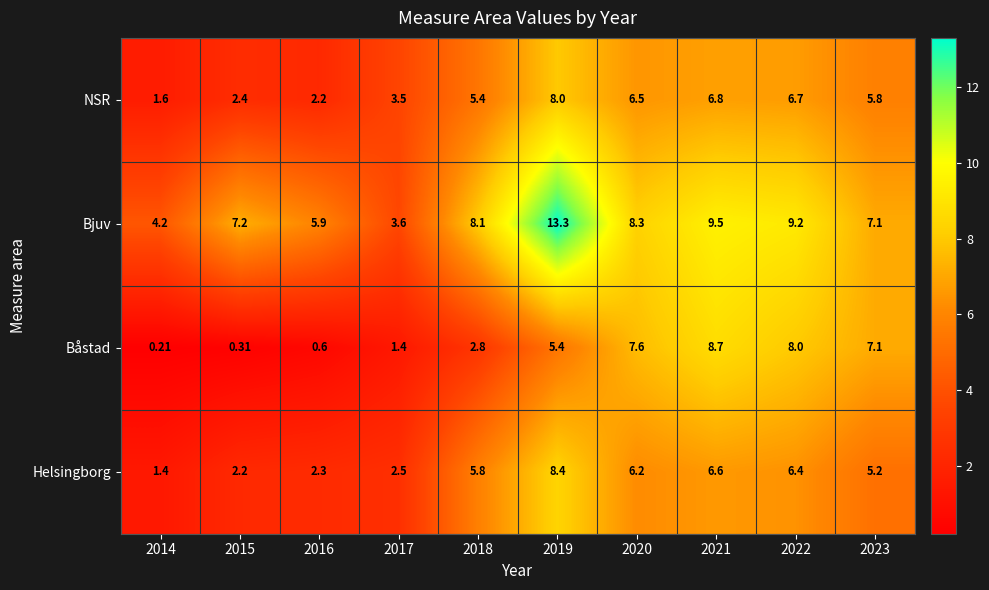

Is the value of Bjuv at 2023 greater than the value of Båstad at 2014?

Yes